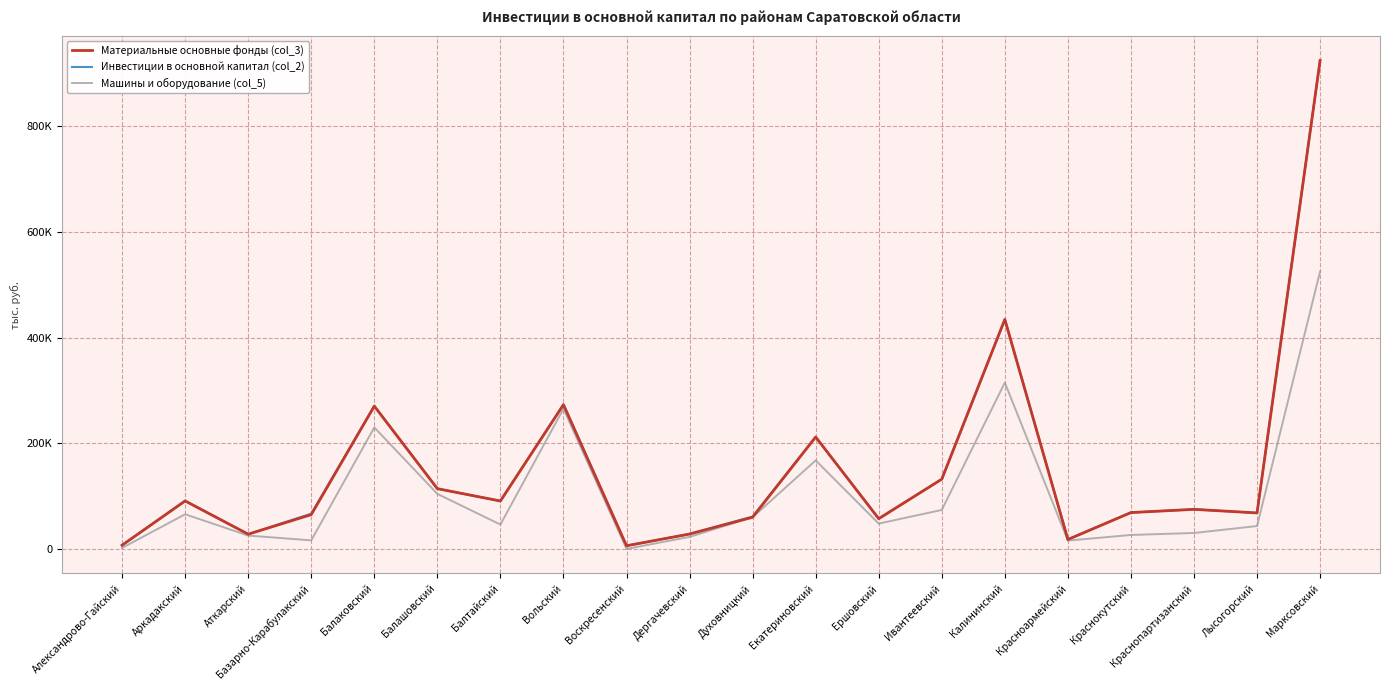

True or false: Машины и оборудование (col_5) has a value of 37530 at Аткарский.

False